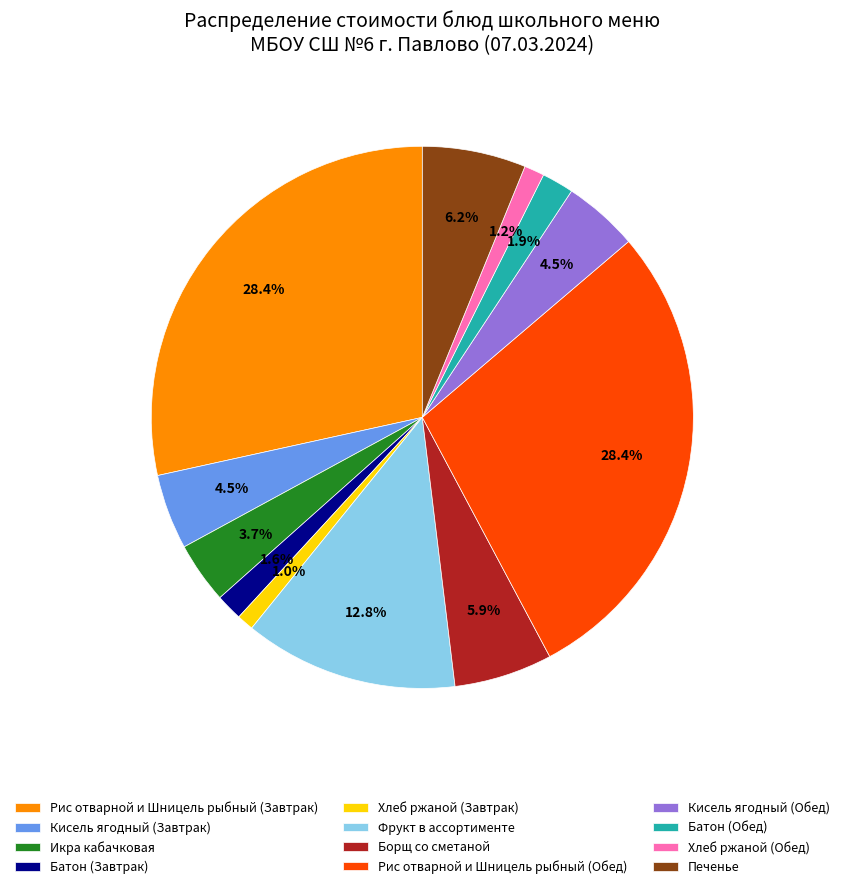

Approximately how many times larger is the value at Печенье compared to Кисель ягодный (Обед)?

1.4